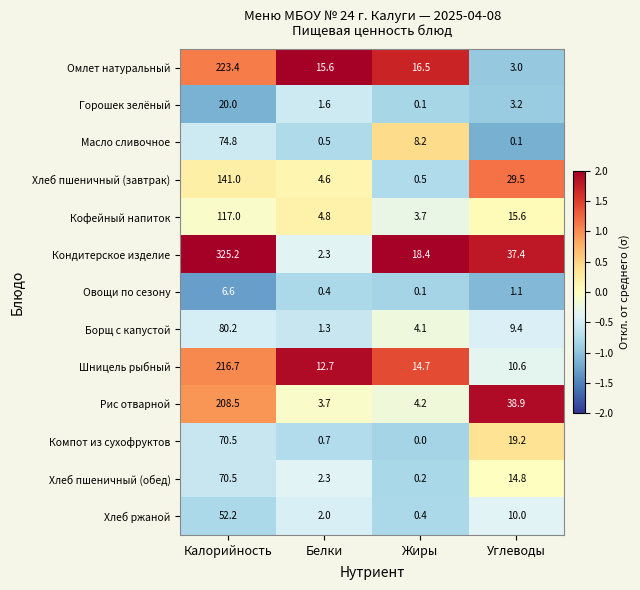

True or false: Омлет натуральный has a value of 51.5 at Калорийность.

False